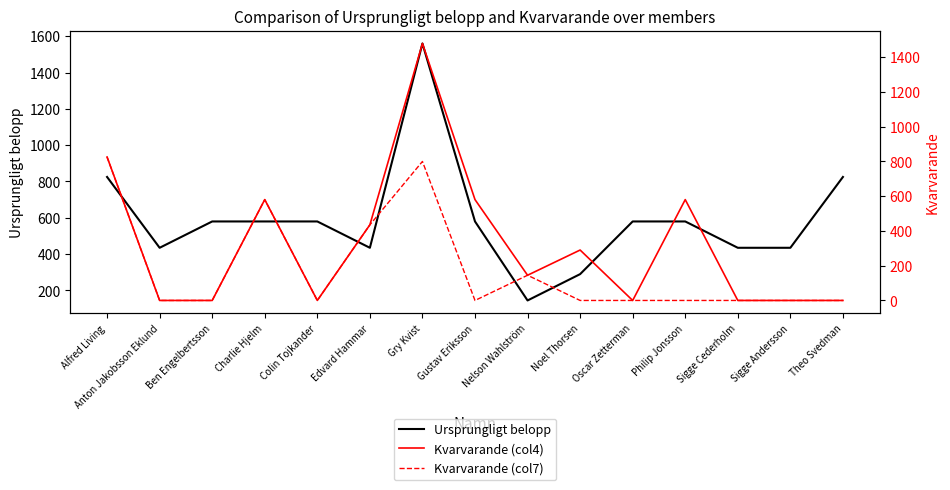

Between Edvard Hammar and Colin Tojkander, which is larger?

Colin Tojkander